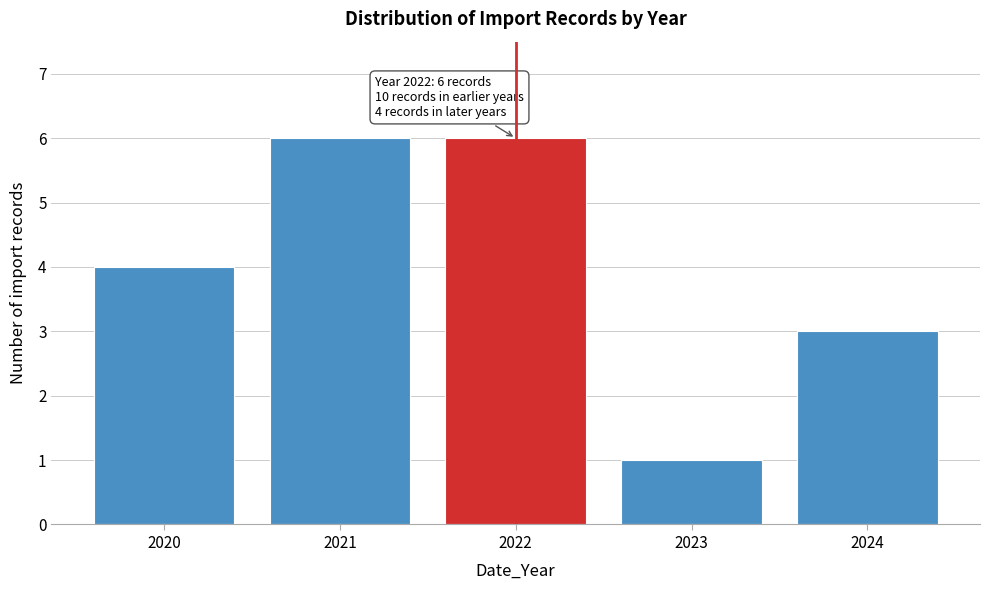

Reading left to right, extract all data points from this chart.

2020=4	2021=6	2022=6	2023=1	2024=3